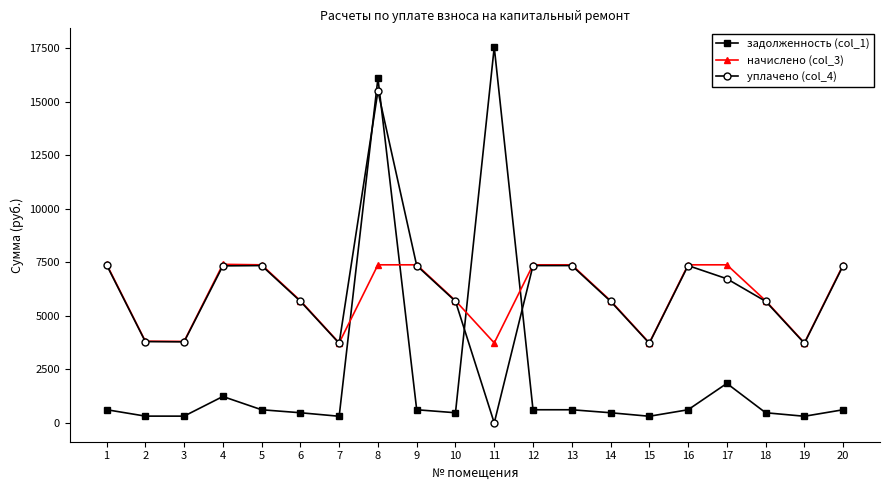

What is the highest value of the начислено (col_3) series?

7413.6